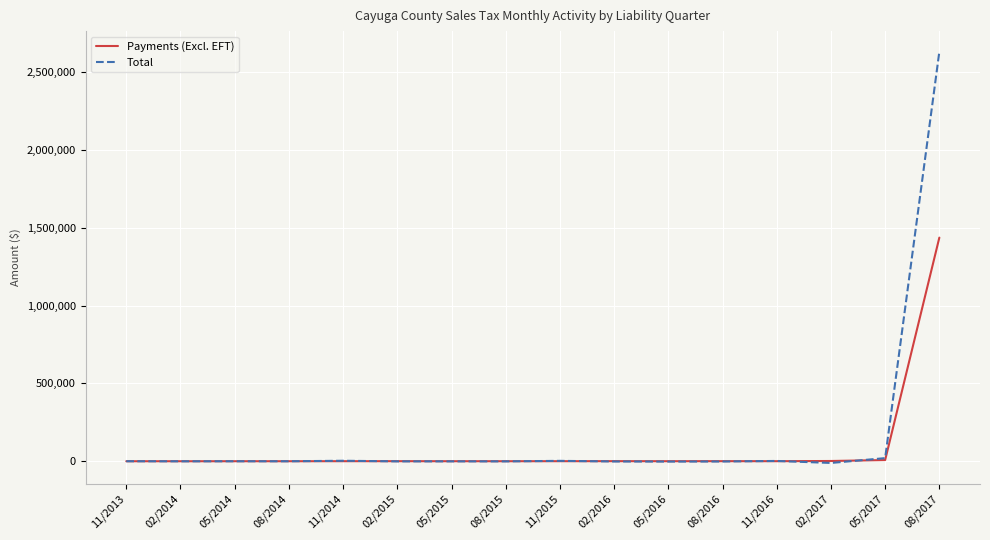

Where is Payments (Excl. EFT) nearest to the value 718429?

05/2017